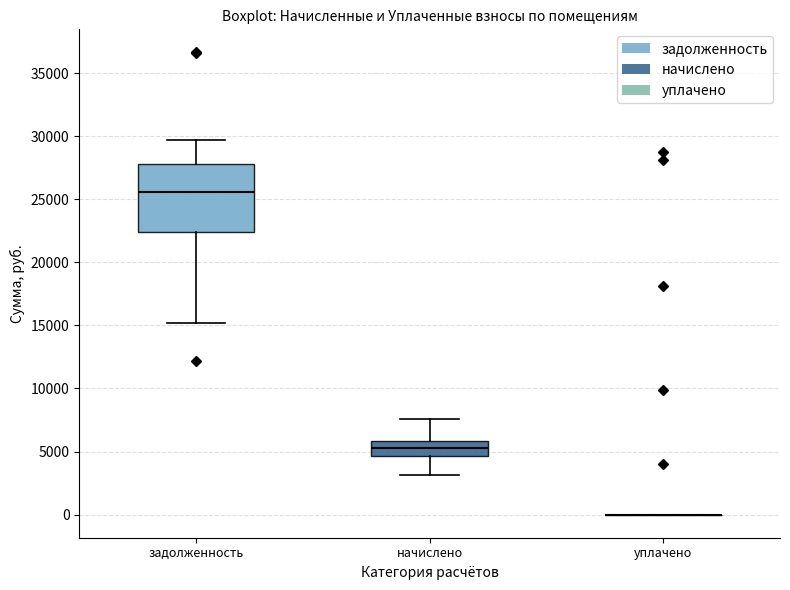

Where is the upper edge of the box for начислено on the y-axis? The values are not printed on the chart, so give them approximately, as read against the axis.

6000